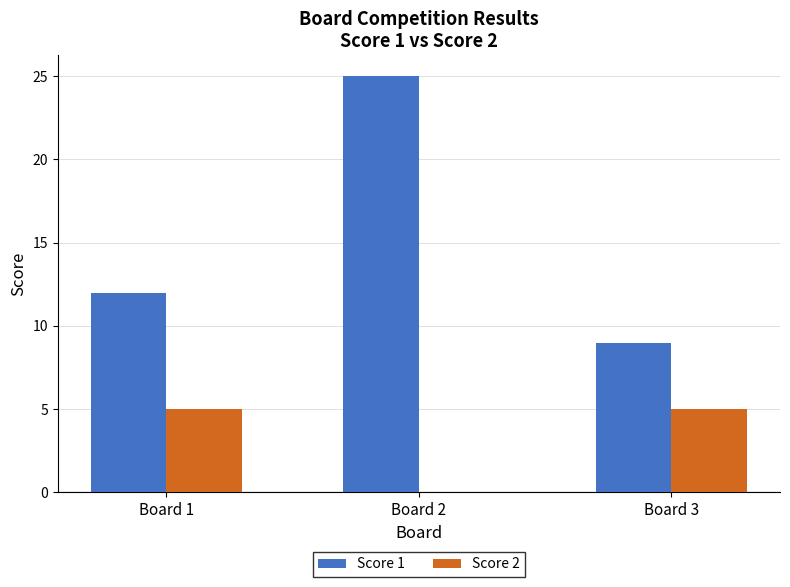

What is the sum of all Score 2 values?

10